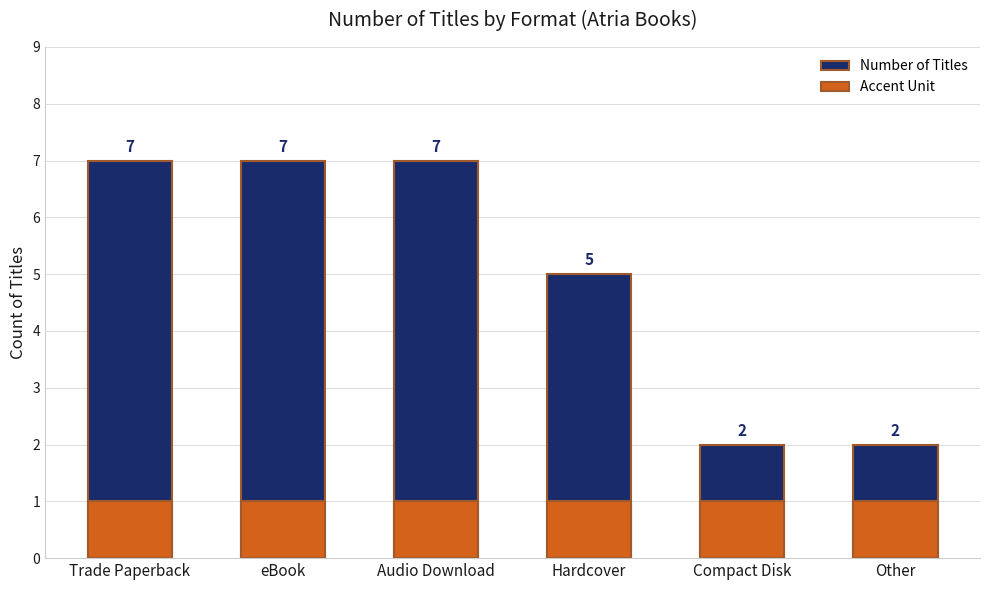

Rank the series by their average value, from lowest to highest.

Accent, Number of Titles